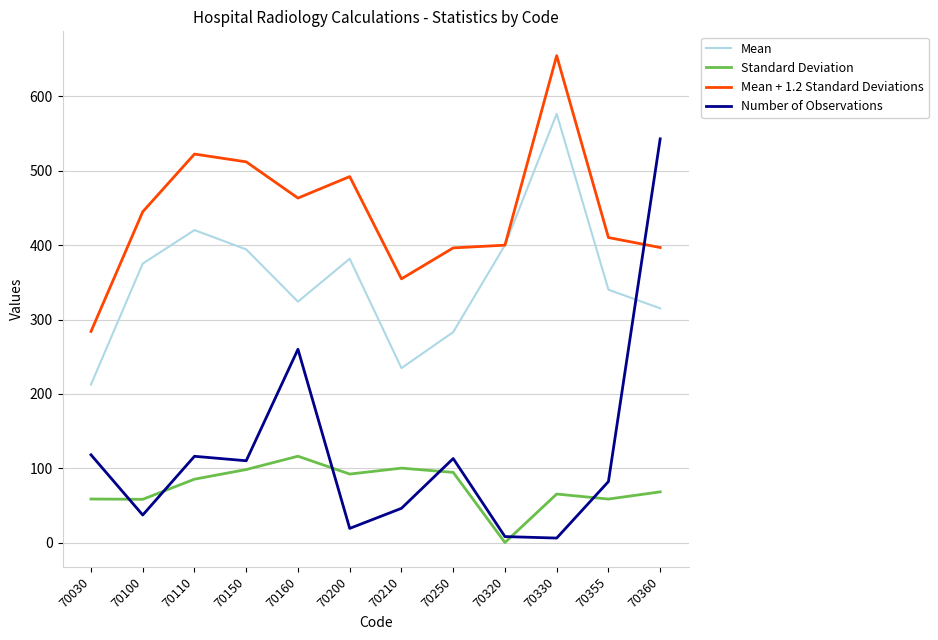

At how many categories does at least one series exceed 136?

12